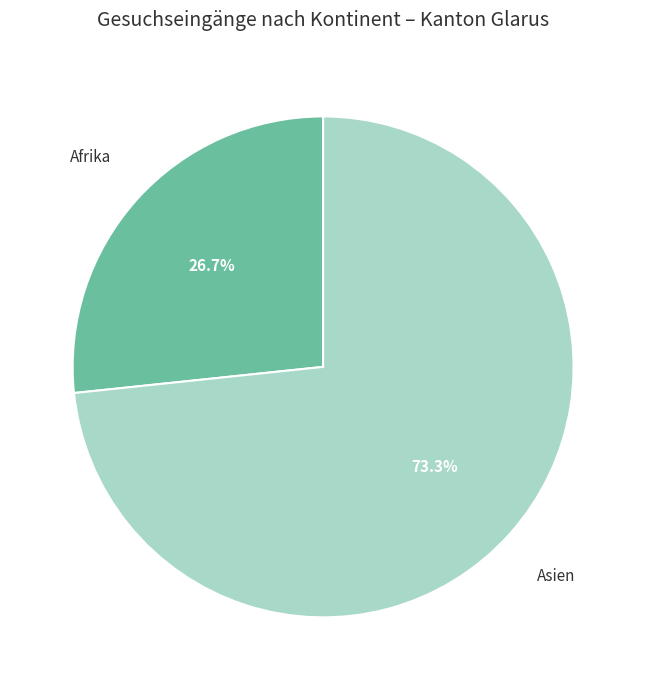

Is there any slice that represents more than half of the pie?

Yes